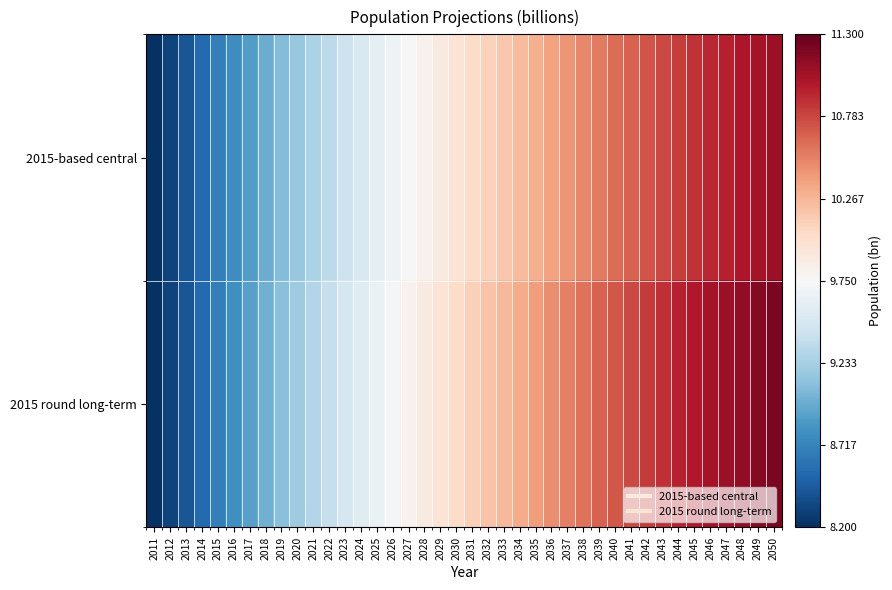

At which category is the sum across all series the highest?

2050